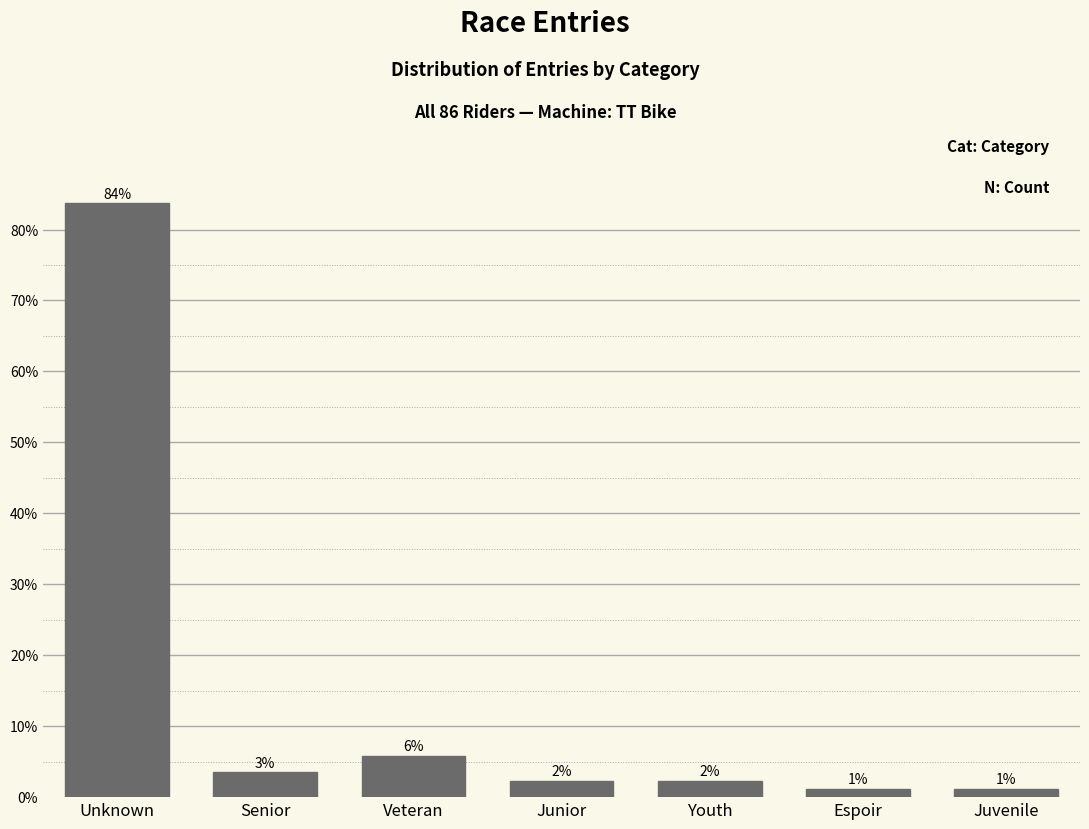

Are the bars horizontal?

No